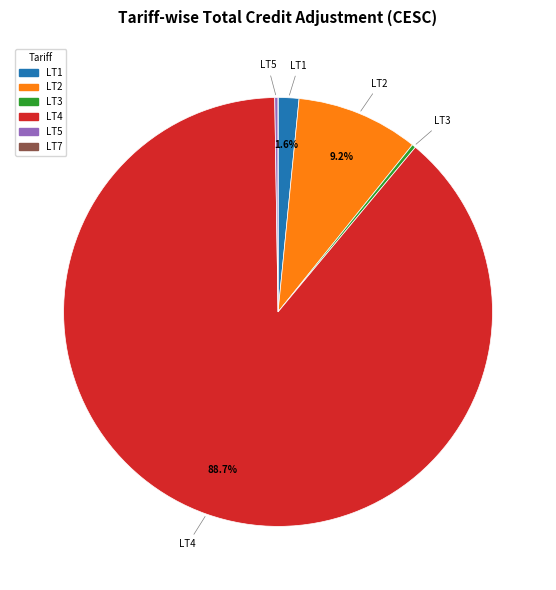

Which slice is the largest?

LT4